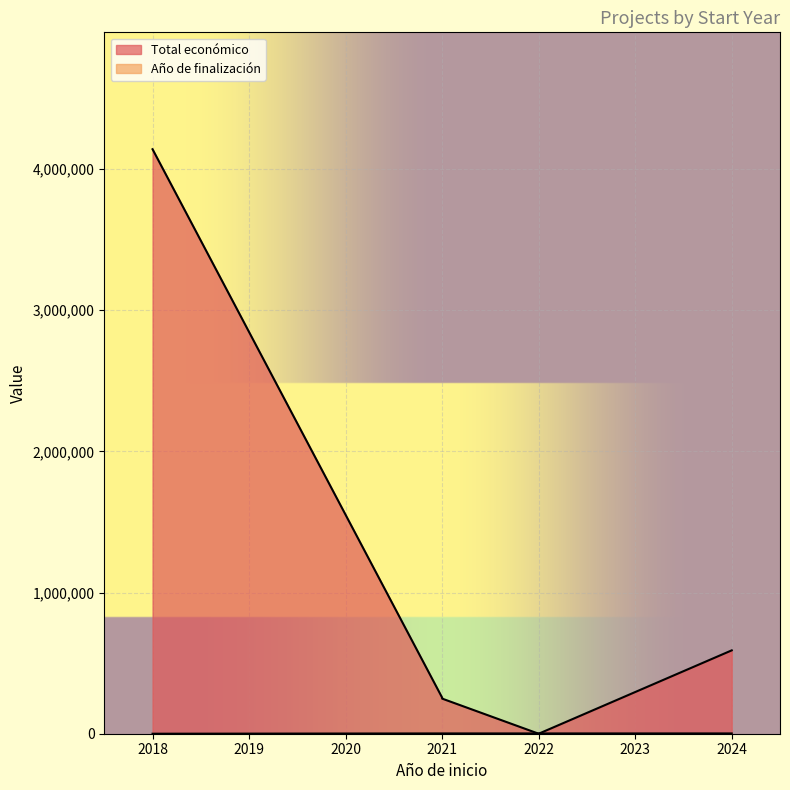

After their last crossing, which series has the higher values: Año de finalización or Total económico?

Total económico